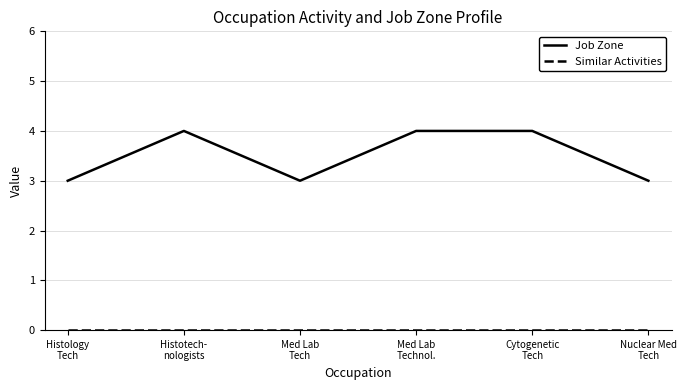

Which series has the largest total across all categories?

Job Zone